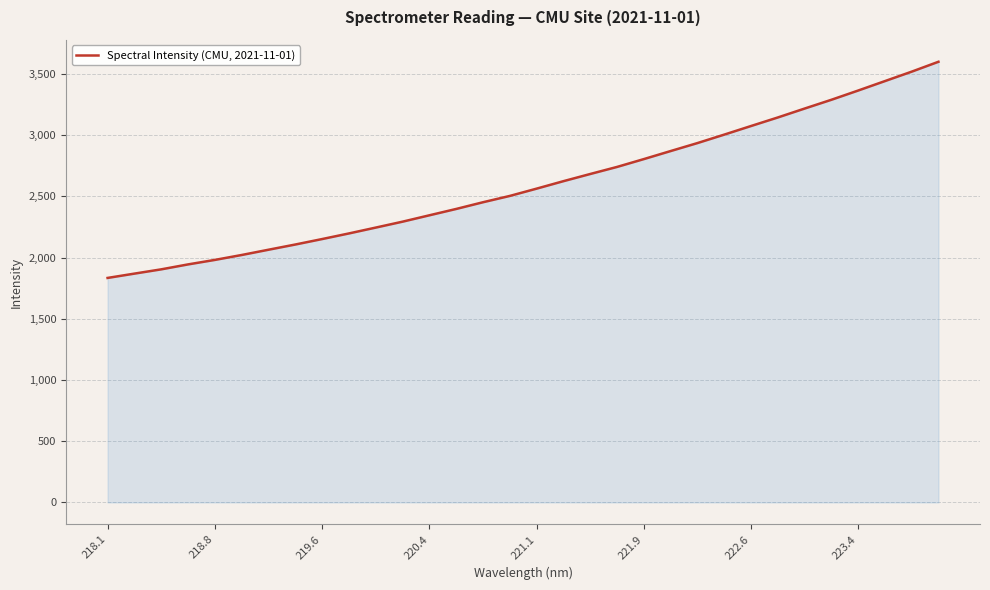

What is the difference between the maximum and minimum values?

1765.4